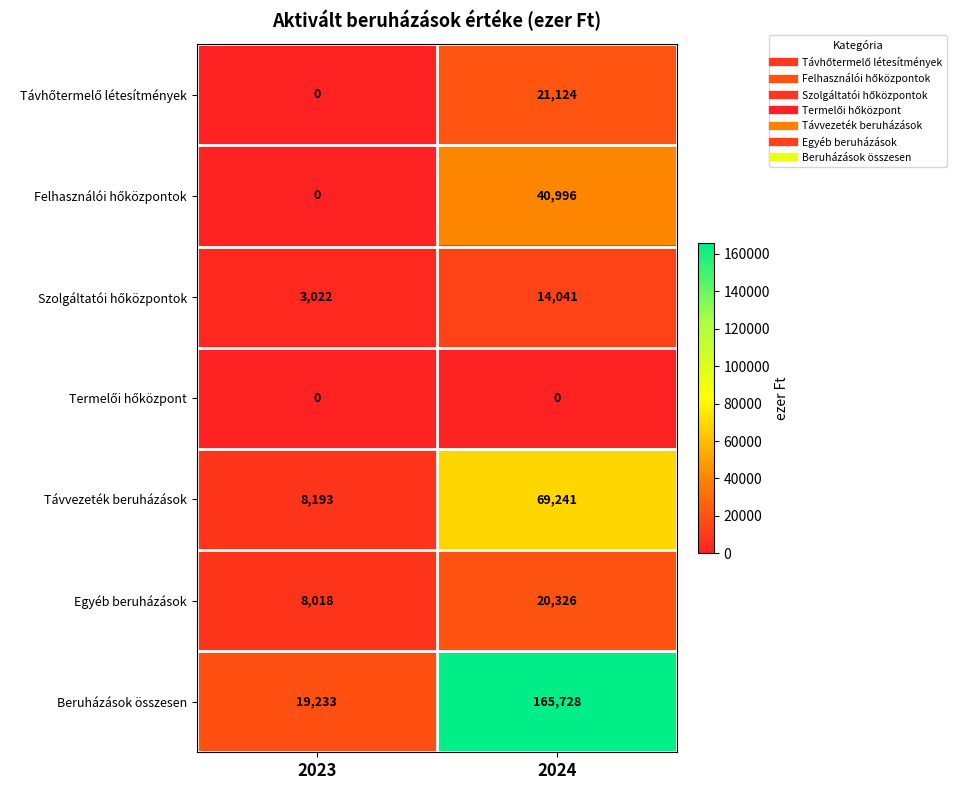

Which series has the widest spread of values?

Beruházások összesen